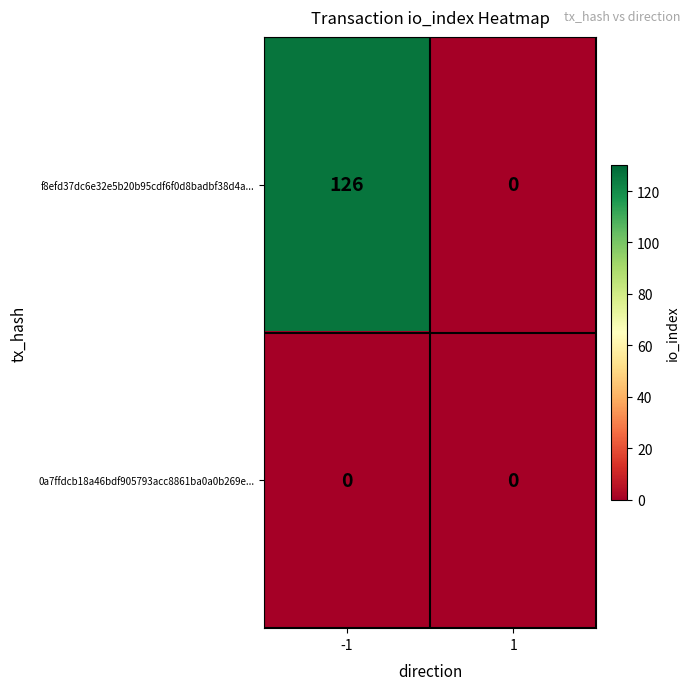

The f8efd37dc6e32e5b20b95cdf6f0d8badbf38d4a... series shows -82 at 1. True or false?

False